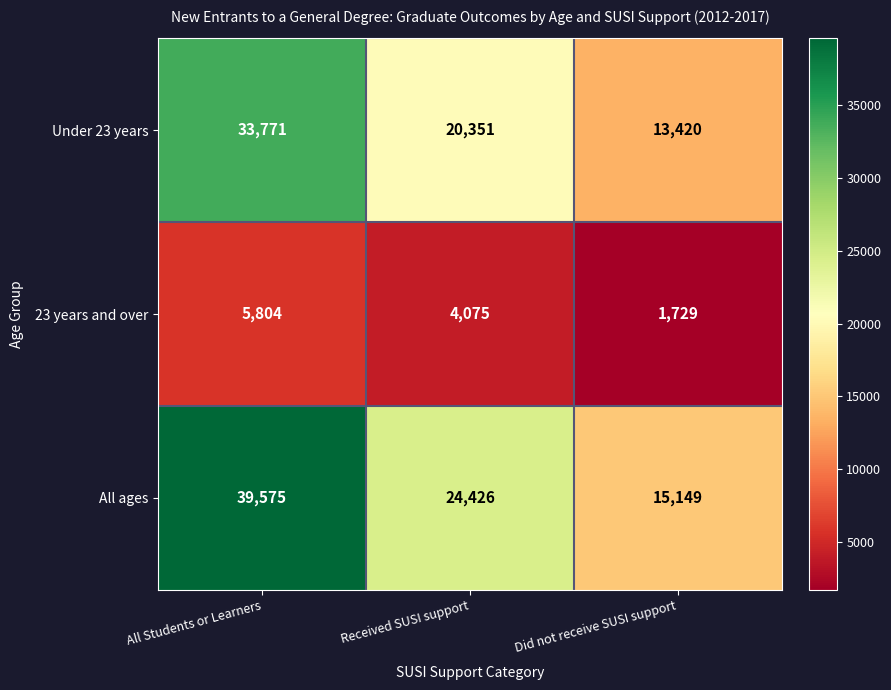

Reading left to right, what are all the values shown in this chart?

Under 23 years: 33771	20351	13420
23 years and over: 5804	4075	1729
All ages: 39575	24426	15149